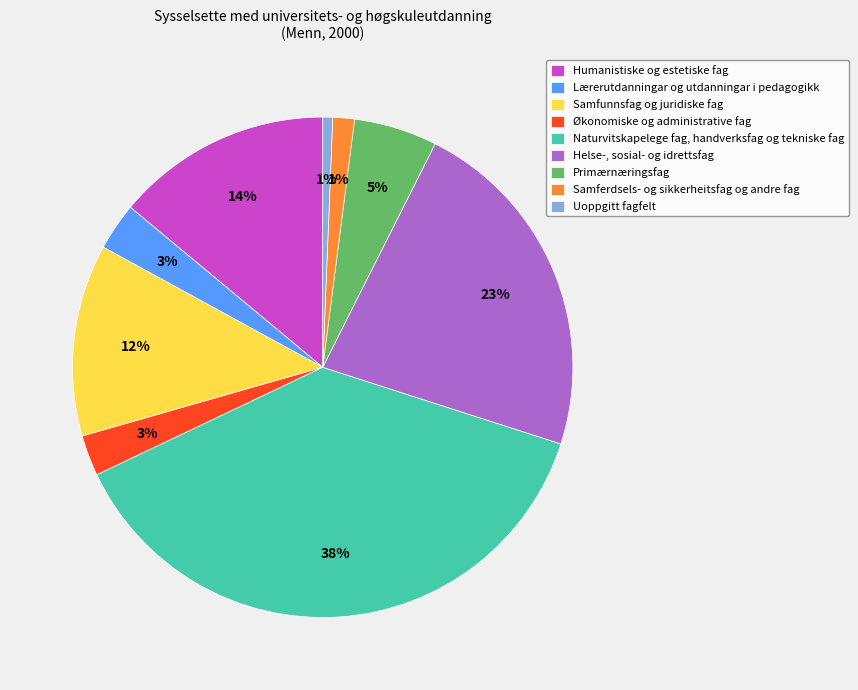

Do Økonomiske og administrative fag and Uoppgitt fagfelt together represent more than half of the pie?

No